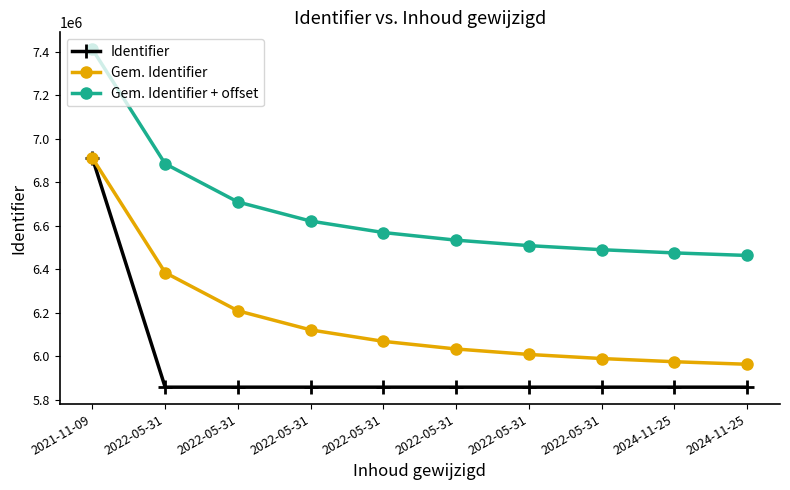

Count the number of data series in this chart.

3